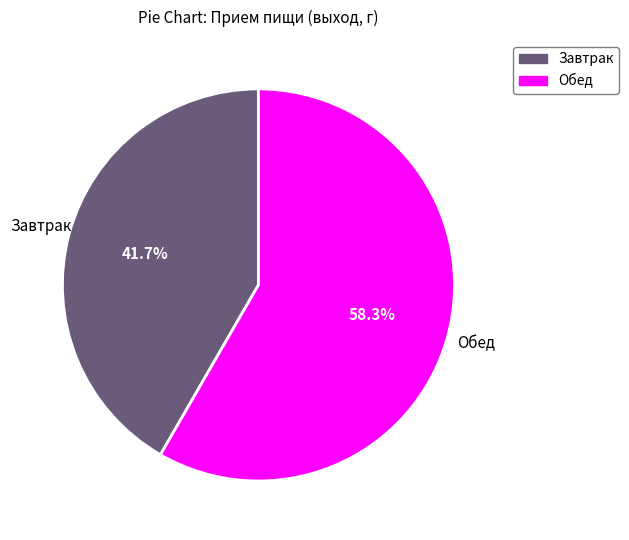

Is it true that Обед is 58% of the pie?

True